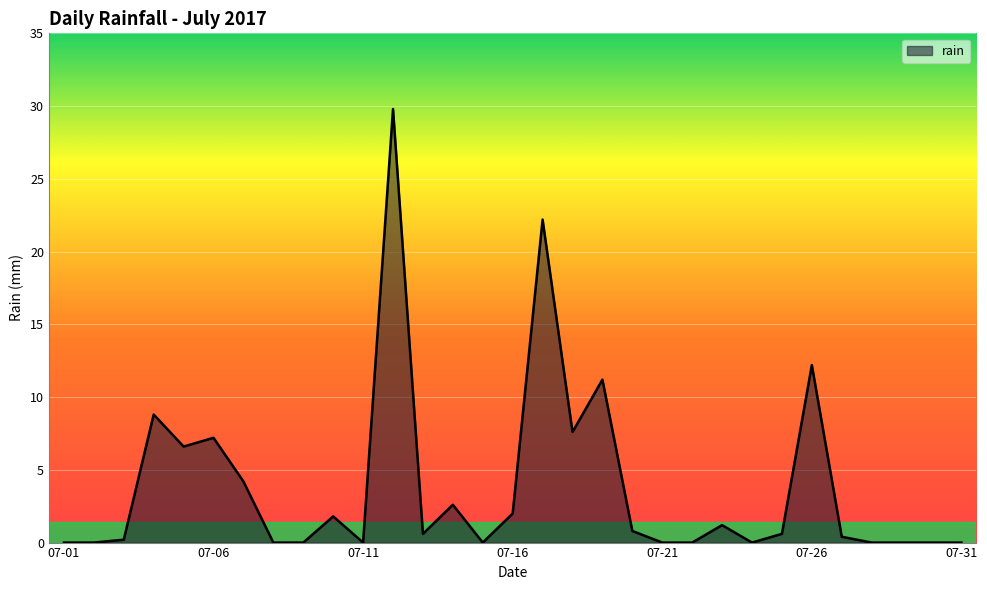

How many lines are shown in the chart?

1